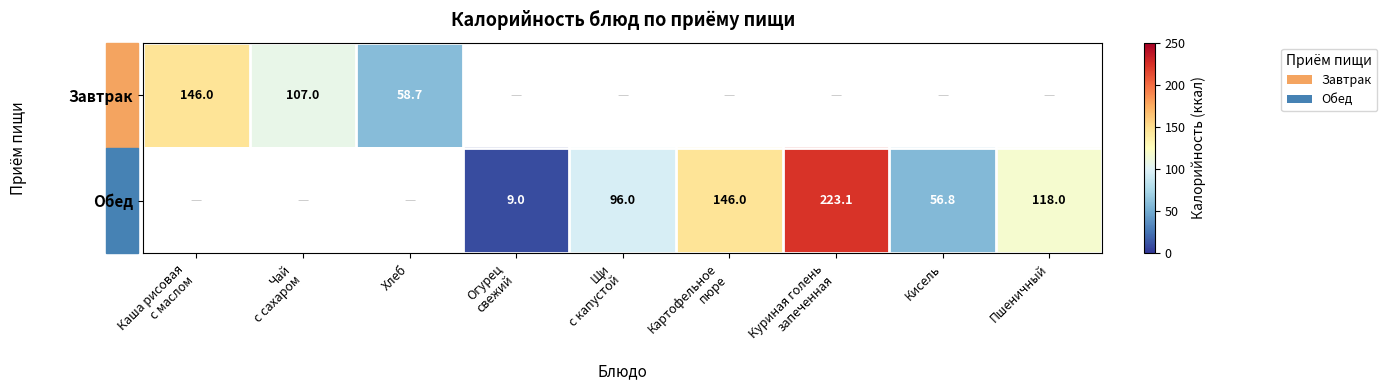

The Обед series shows 56.8 at Кисель. True or false?

True